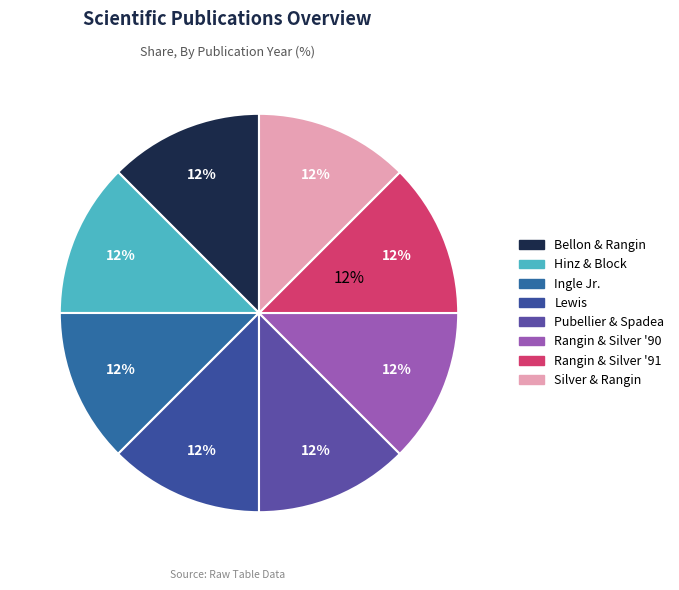

Which category has the smallest portion of the pie?

Ingle, J. C., Jr.